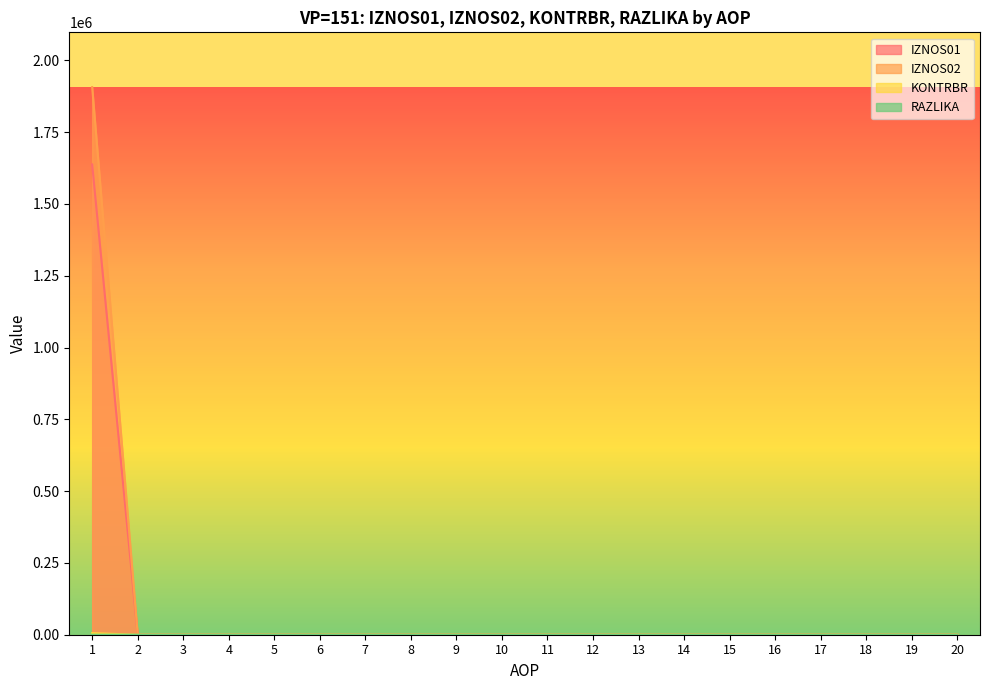

Reading right to left, list all the values displayed in this chart.

IZNOS01: 0.0	0.0	0.0	0.0	0.0	0.0	0.0	0.0	0.0	0.0	0.0	0.0	0.0	0.0	0.0	0.0	0.0	0.0	0.0	5451.8
IZNOS02: 0.0	0.0	0.0	0.0	0.0	0.0	0.0	0.0	0.0	0.0	0.0	0.0	0.0	0.0	0.0	0.0	0.0	0.0	0.0	0.4
KONTRBR: 0.0	0.0	0.0	0.0	0.0	0.0	0.0	0.0	0.0	0.0	0.0	0.0	0.0	0.0	0.0	0.0	0.0	0.0	0.0	1637656.8
RAZLIKA: 0.0	0.0	0.0	0.0	0.0	0.0	0.0	0.0	0.0	0.0	0.0	0.0	0.0	0.0	0.0	0.0	0.0	0.0	0.0	1907054.2